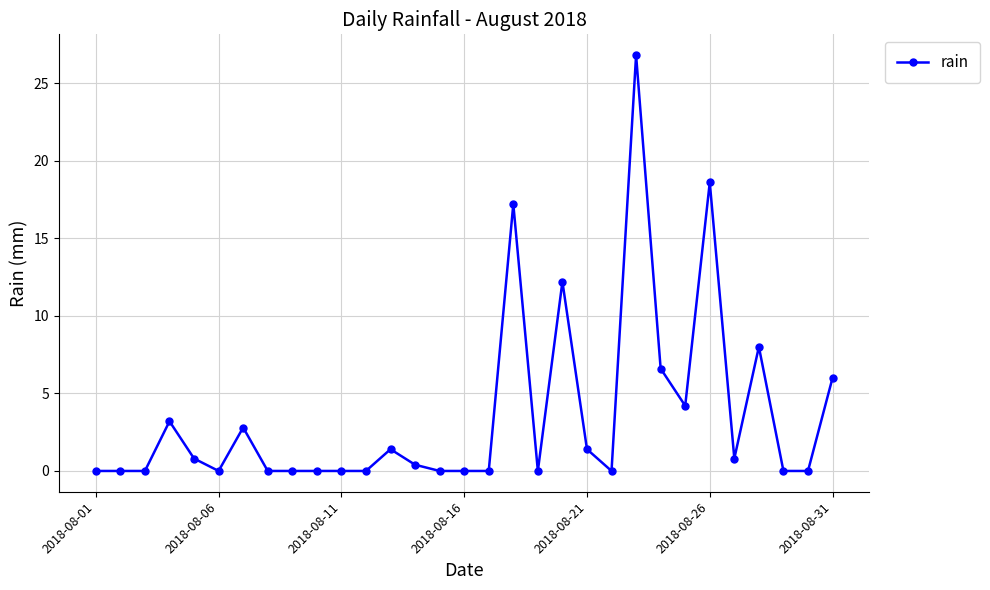

True or false: there are more than 2 points higher than both neighbors.

True